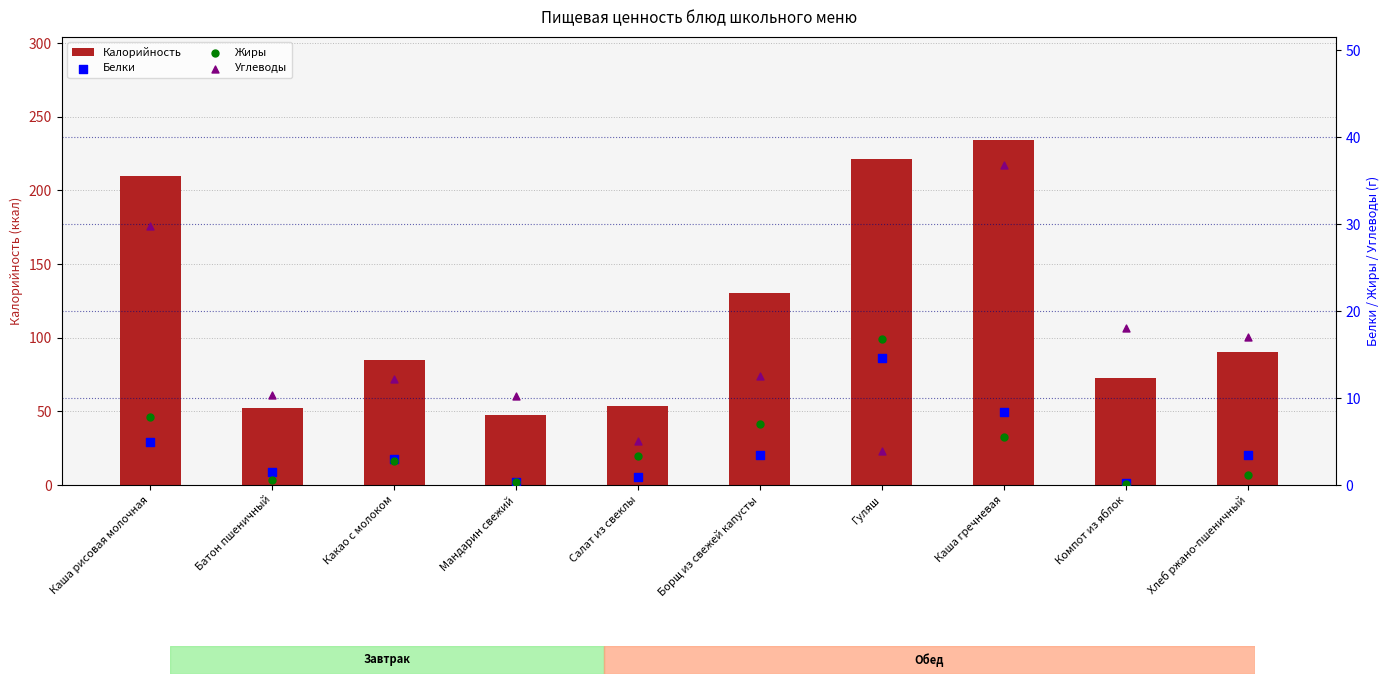

What are all the series names shown in the legend?

Калорийность, Белки, Жиры, Углеводы